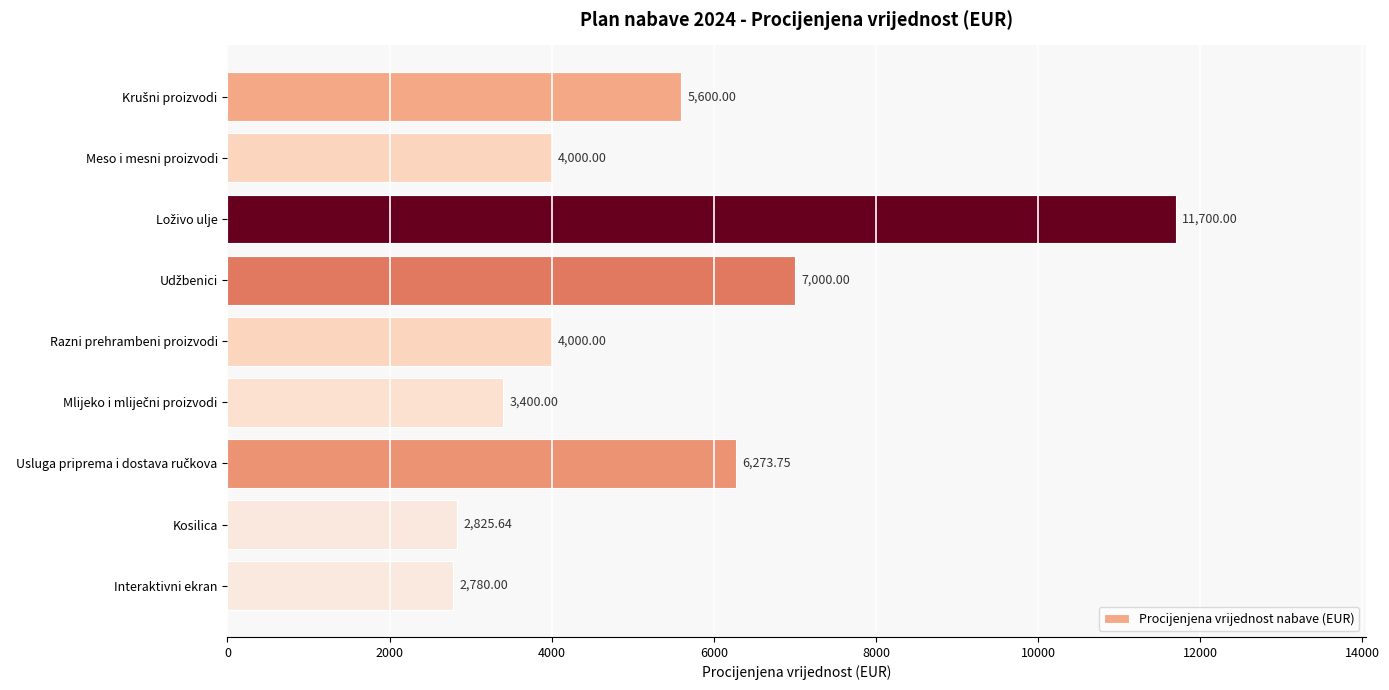

What is the difference between the maximum and minimum values?

8920.0